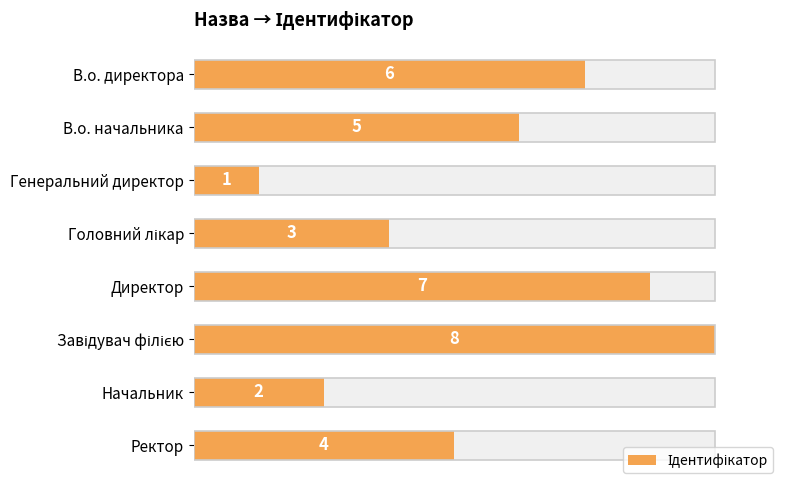

What is the value of the 4th bar from the left?

3